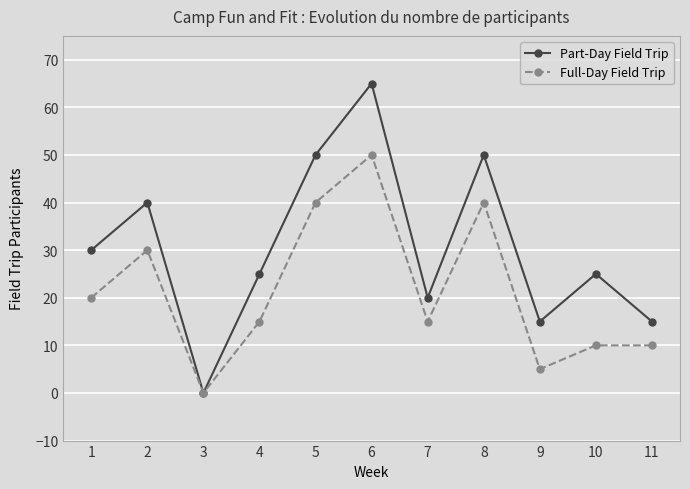

At which category is the sum across all series the highest?

6